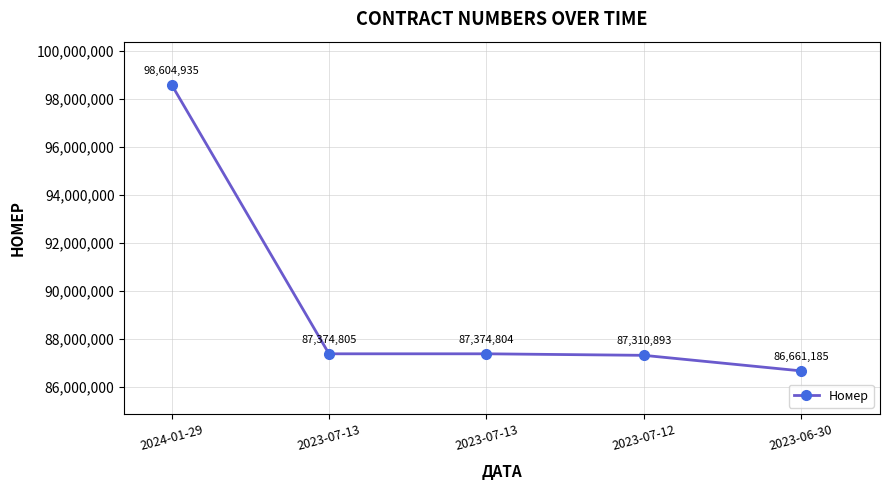

What is the sum of the values at 2023-07-13 and 2024-01-29?

185979739